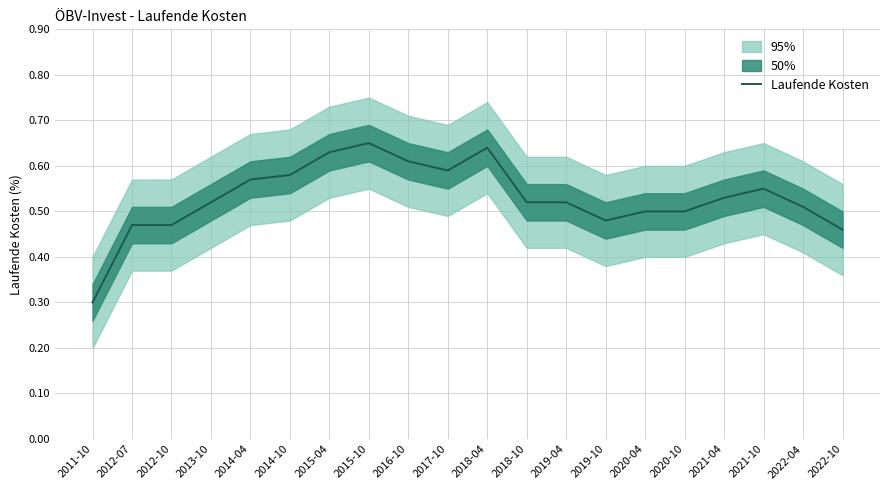

Is this an area chart (filled region under the line)?

No